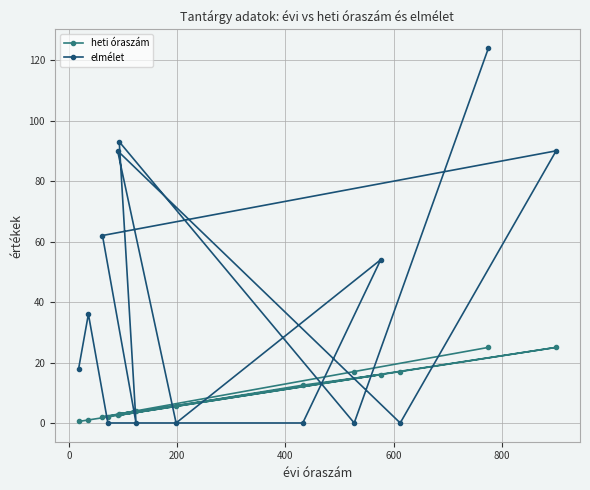

What is the difference between the maximum and second lowest values in the heti óraszám series?

24.0